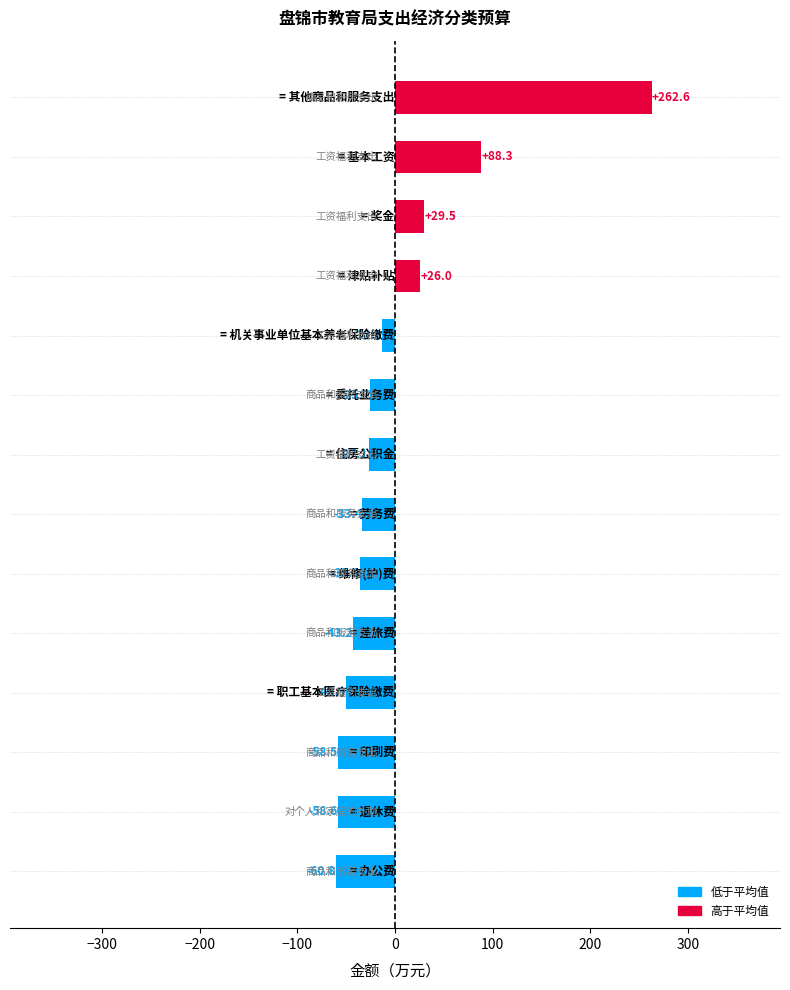

What is the value of the 1st bar from the top?

262.6